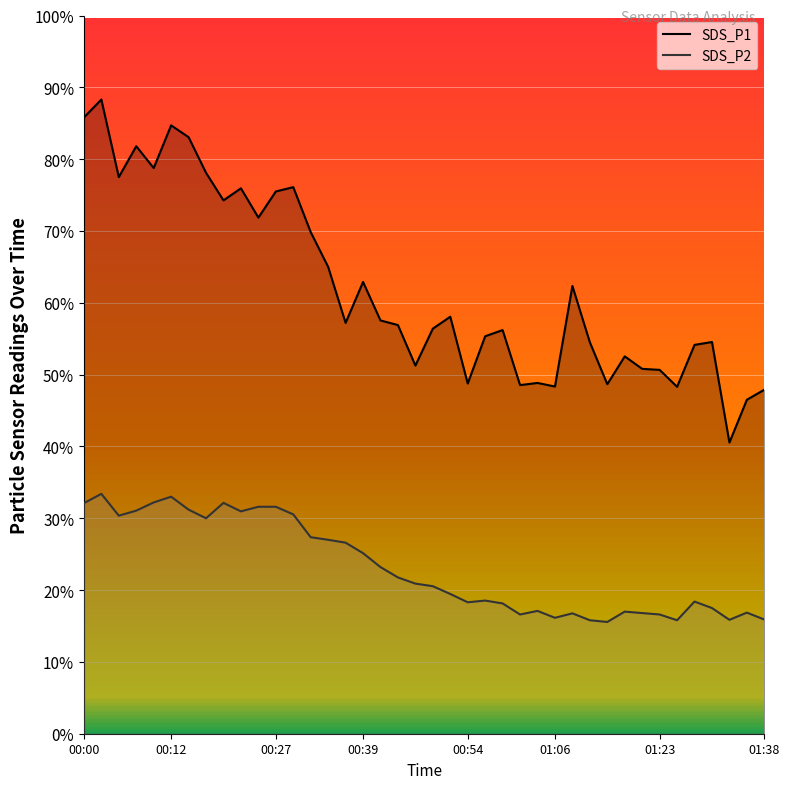

The SDS_P1 series shows 28.9 at 00:54. True or false?

False